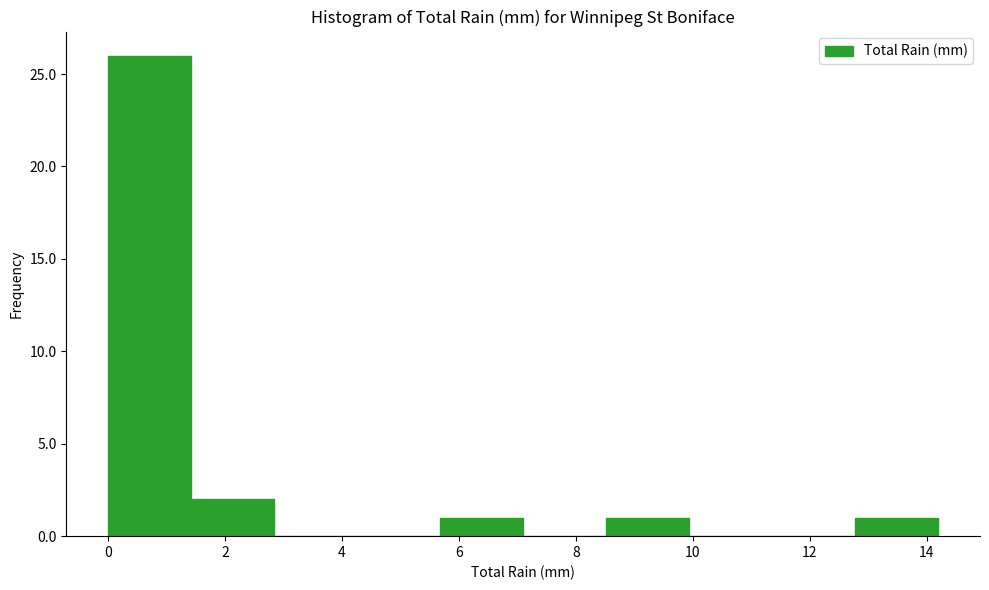

Which range on the x-axis has the tallest bar?

0.00 to 1.42